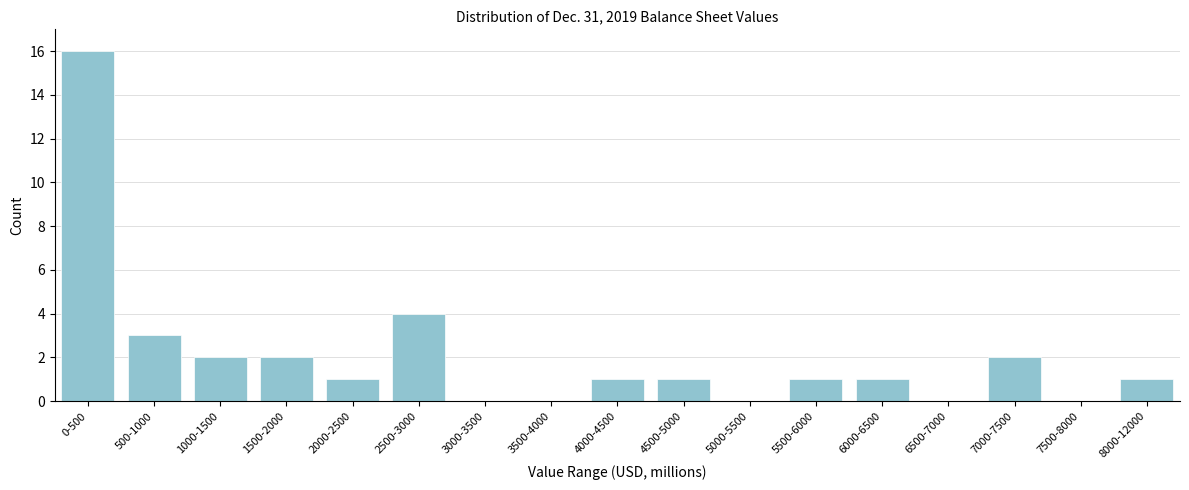

Reading right to left, what are all the values shown in this chart?

8000-12000=1	7500-8000=0	7000-7500=2	6500-7000=0	6000-6500=1	5500-6000=1	5000-5500=0	4500-5000=1	4000-4500=1	3500-4000=0	3000-3500=0	2500-3000=4	2000-2500=1	1500-2000=2	1000-1500=2	500-1000=3	0-500=16